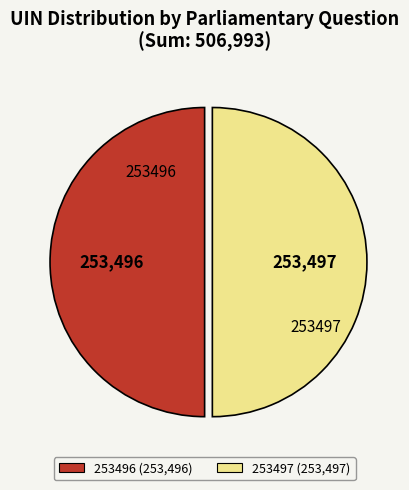

Do 253496 (253,496) and 253497 (253,497) together represent more than half of the pie?

Yes